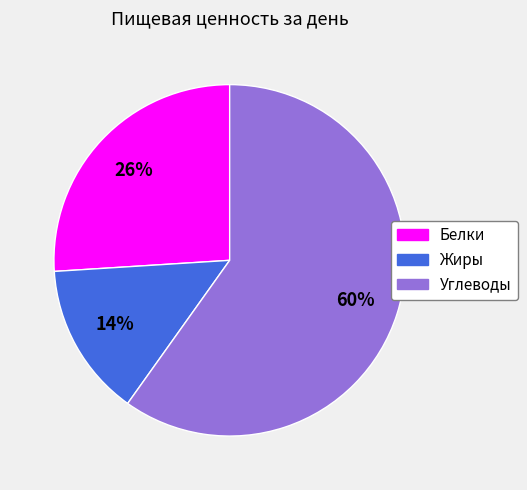

To the nearest percent, what is the difference between the Жиры and Углеводы slice percentages?

46%